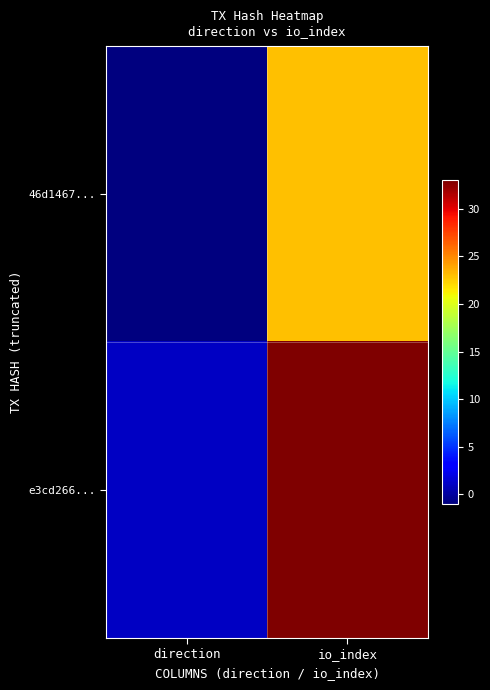

What is the smallest value displayed?

-1